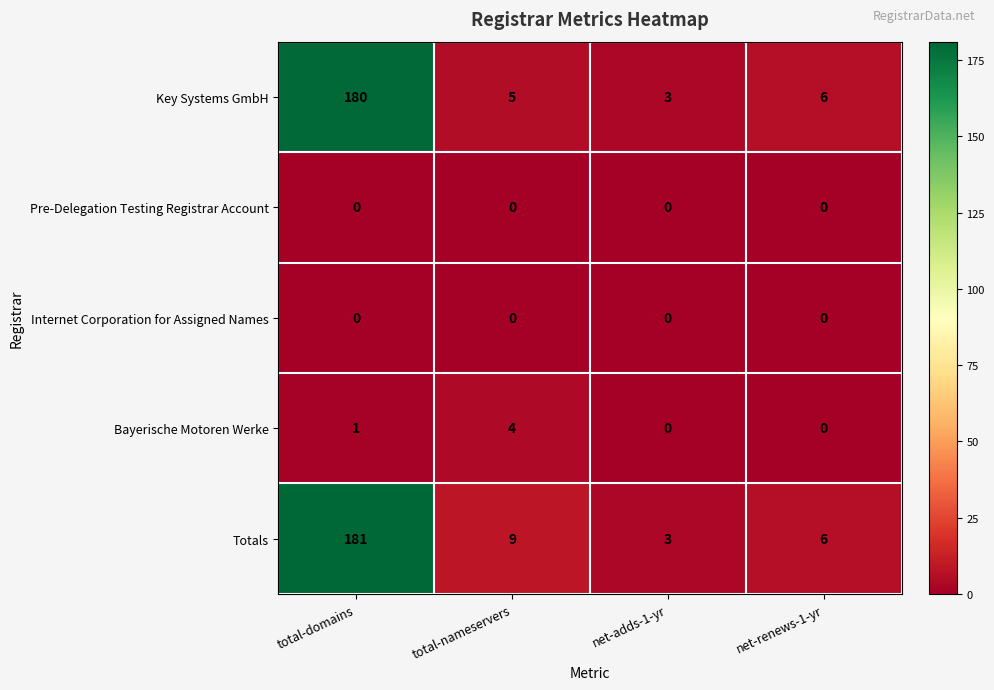

Is it true that Key Systems GmbH equals 7 at total-nameservers?

False